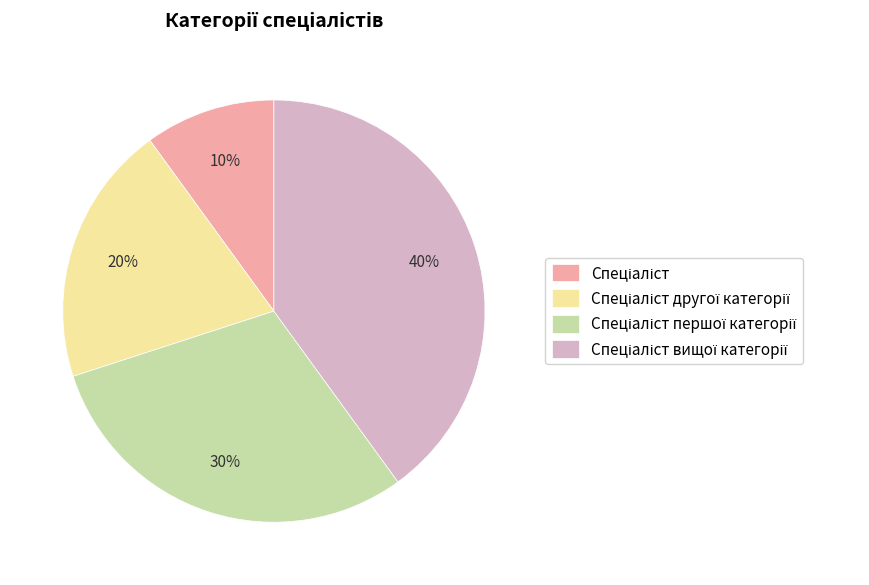

Is there any slice that represents more than half of the pie?

No